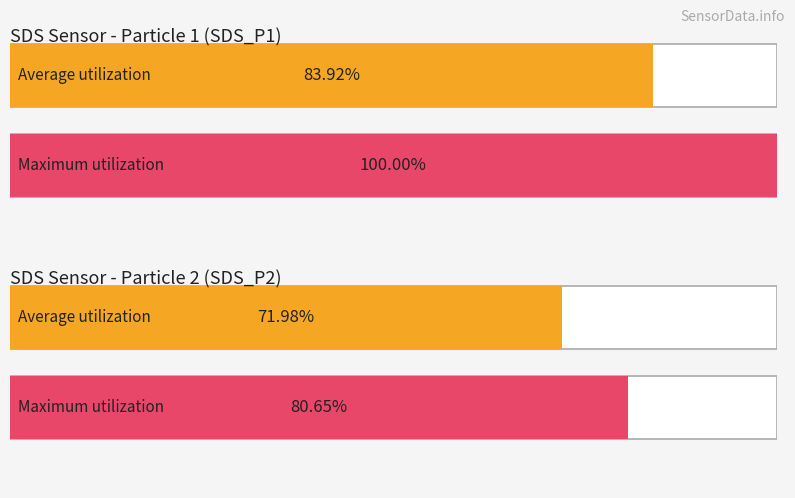

What are all the series names shown in the legend?

SDS_P1, SDS_P2